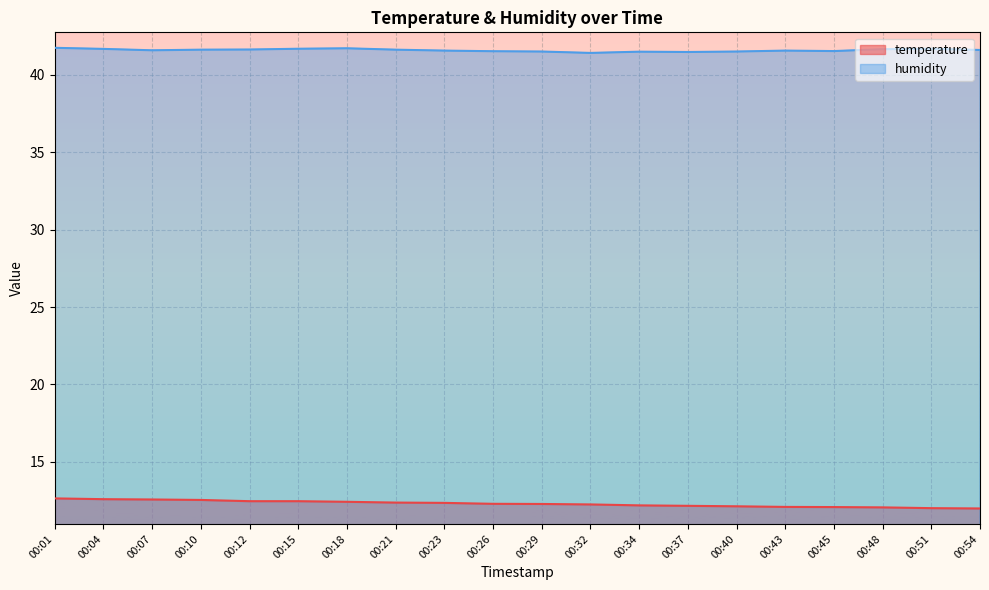

List the series in order of their peak value, highest first.

humidity, temperature